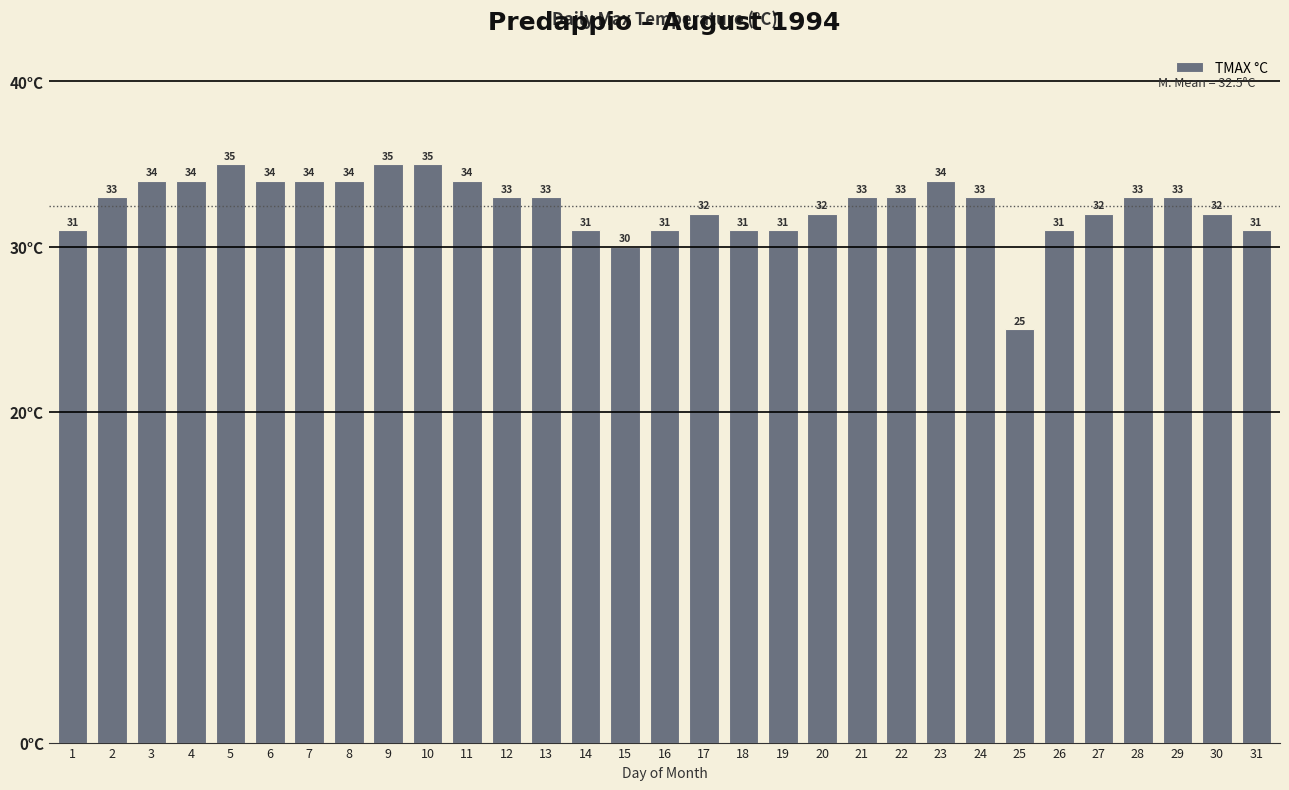

At which category does the chart reach its minimum across all series?

25